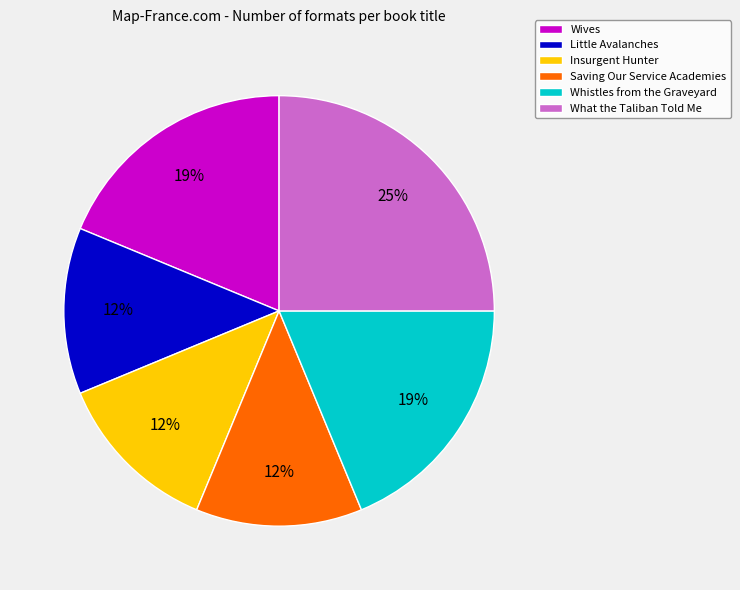

To the nearest percent, what is the combined percentage of Little Avalanches and Whistles from the Graveyard?

31%